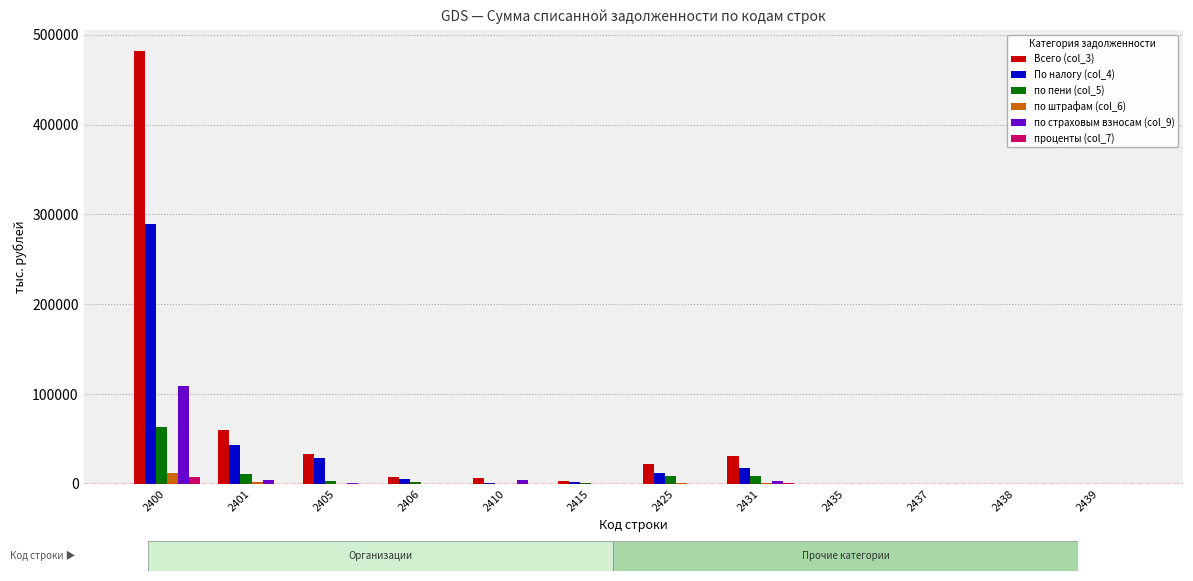

Does the chart contain stacked bars?

No